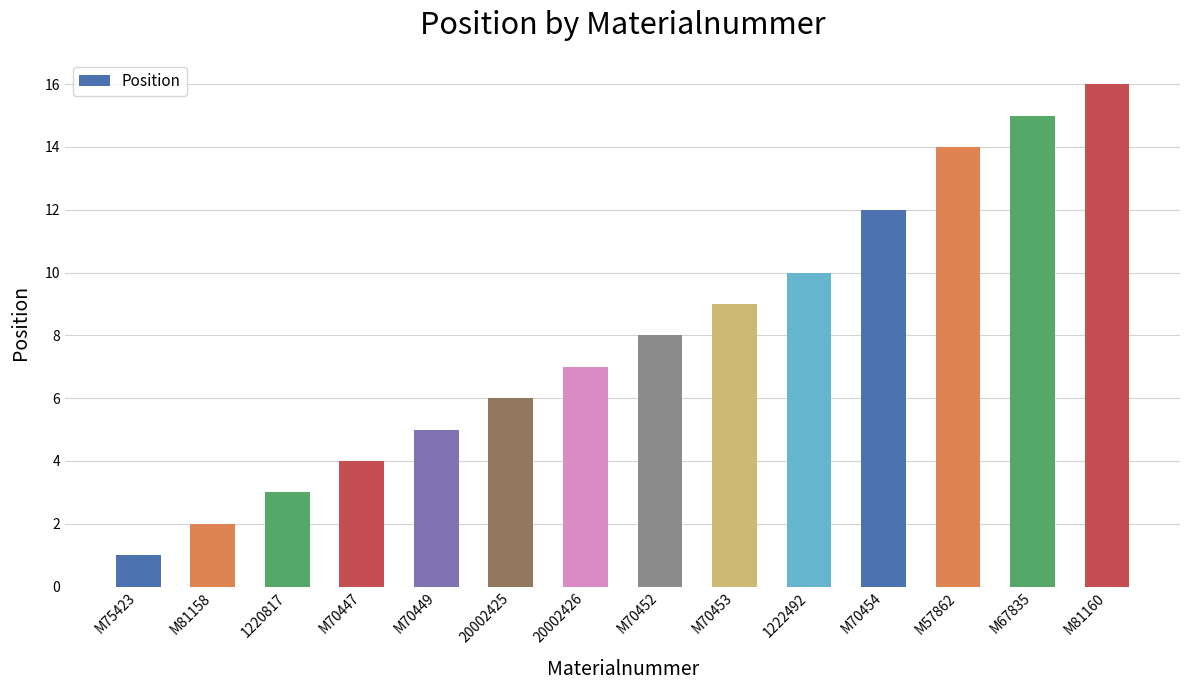

The chart shows a value of 10 at 1222492. True or false?

True